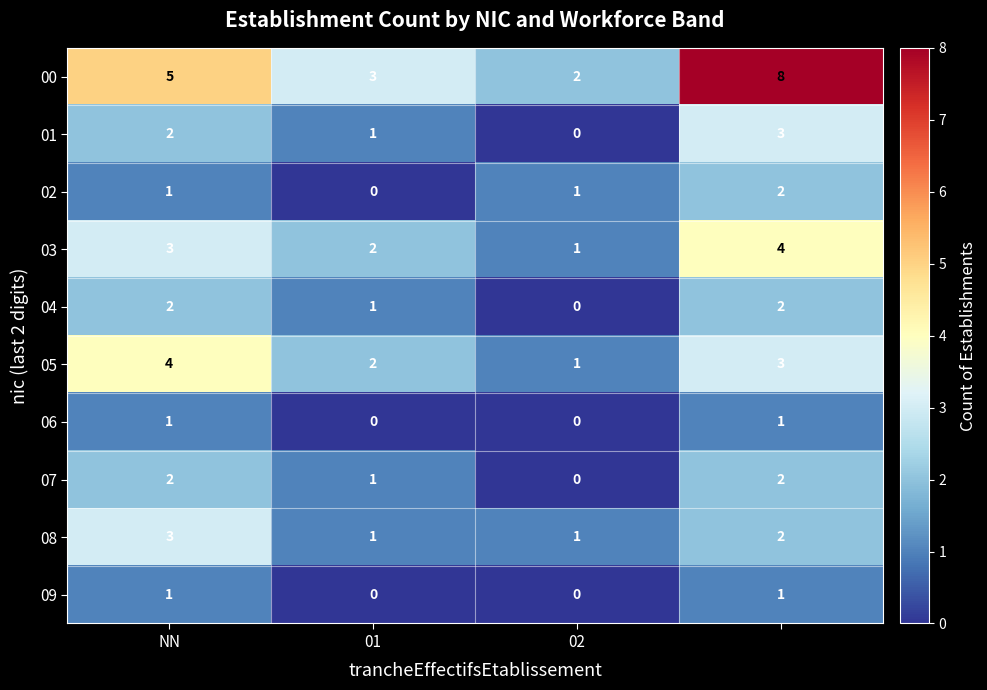

Which series has the widest spread of values?

00